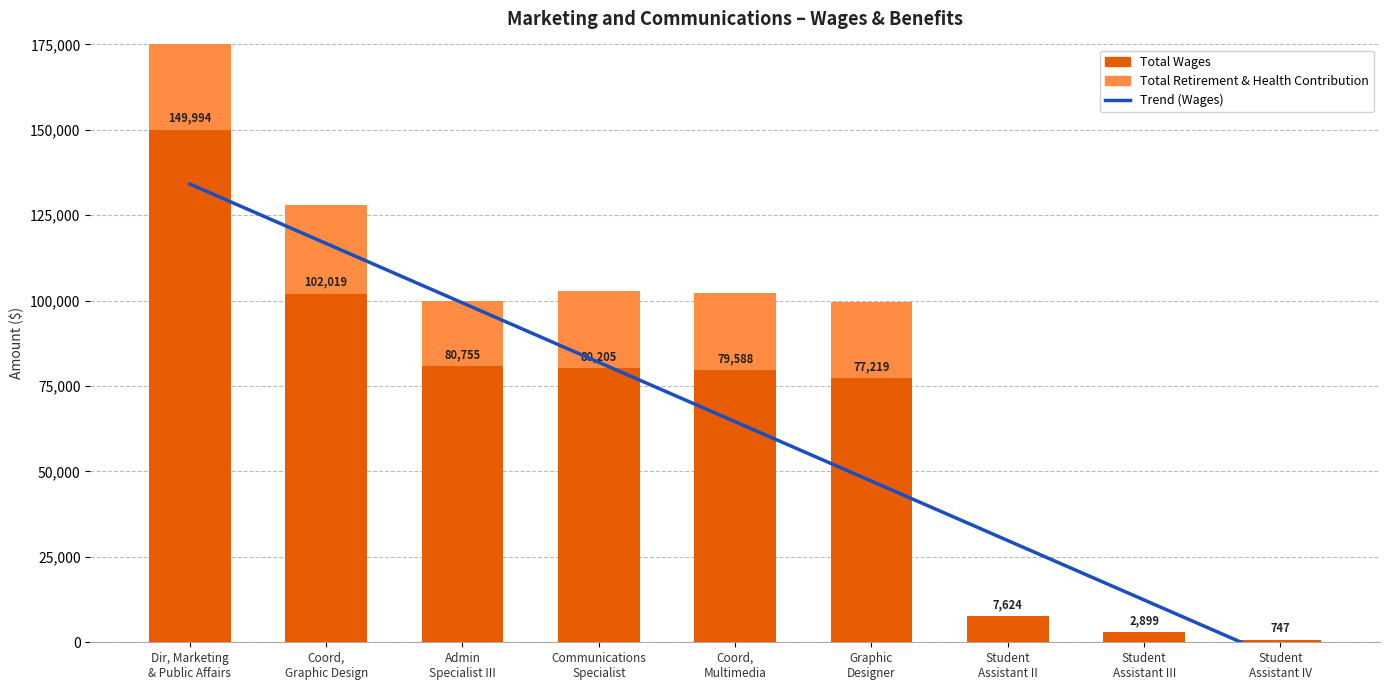

Between Communications Specialist and Student Assistant IV, which is larger?

Communications Specialist